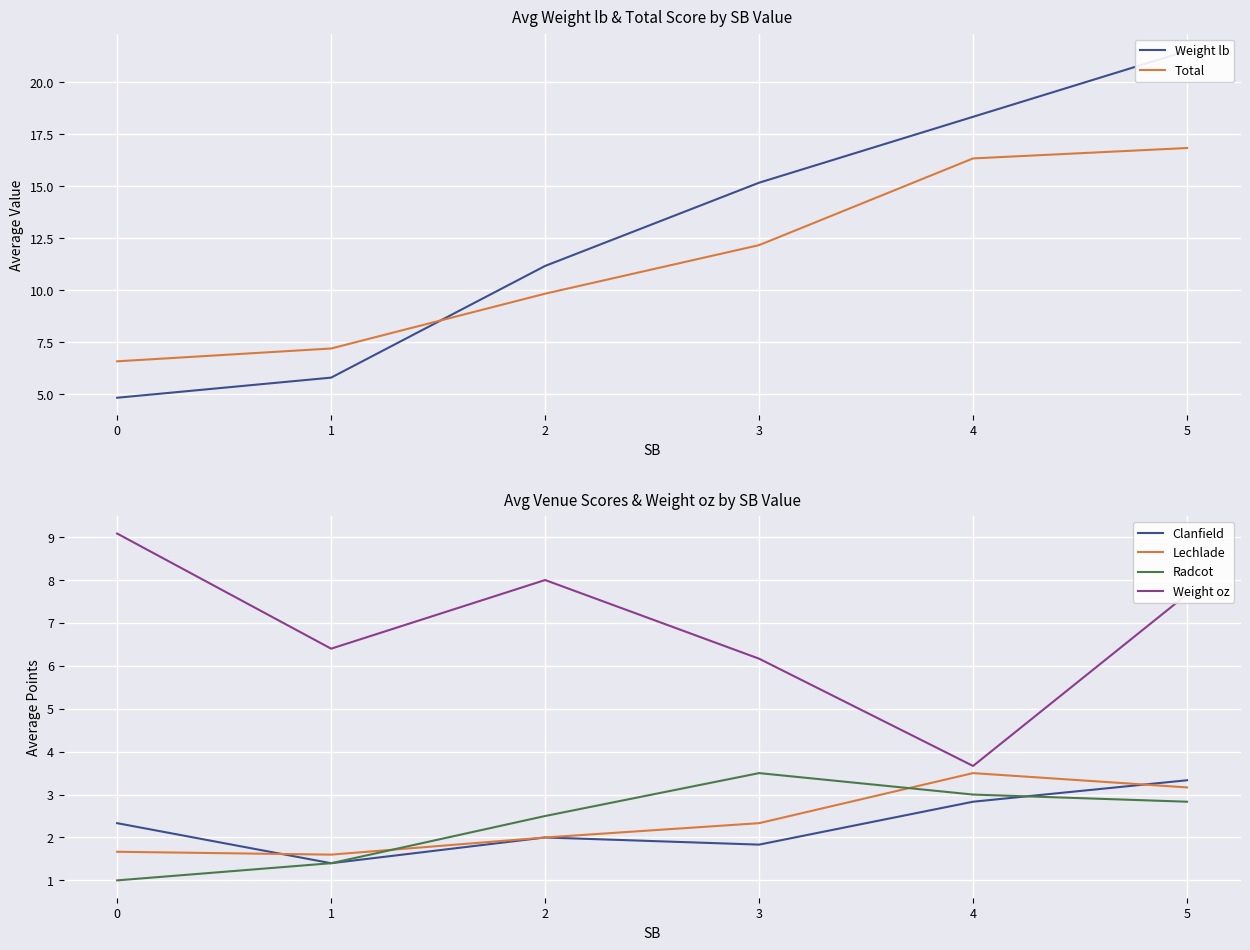

What is the maximum value for Weight oz?

9.1